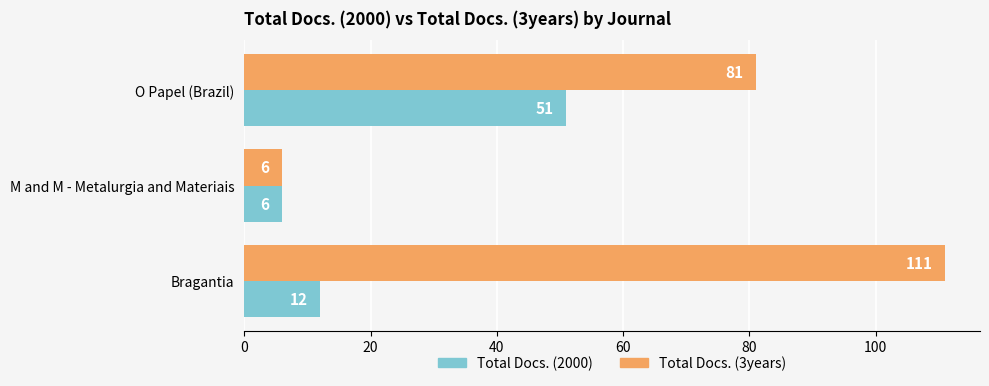

At how many categories does at least one series exceed 26?

2